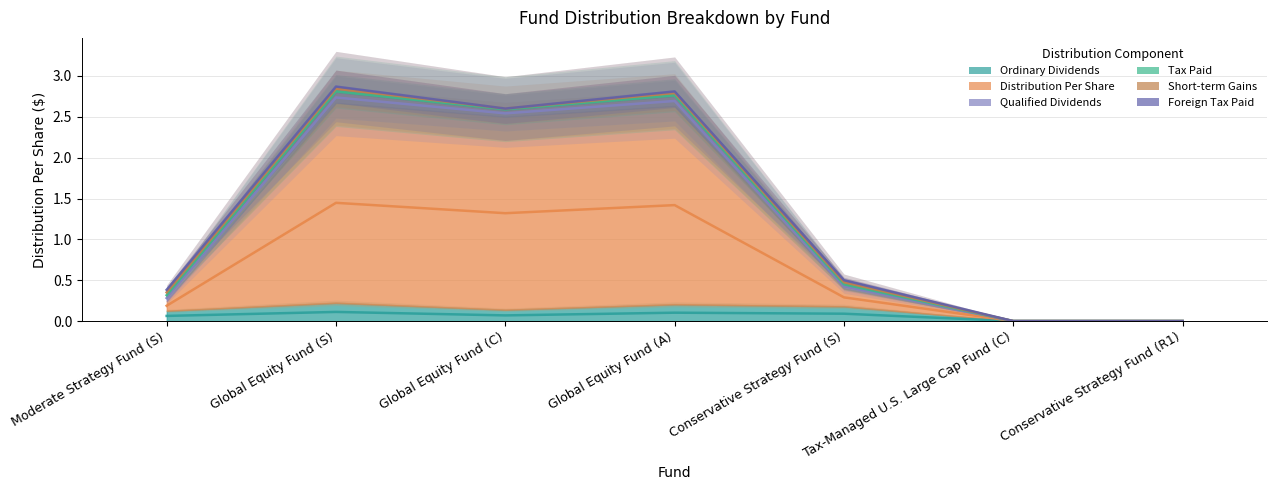

True or false: Tax Paid (col_26) has a value of 0.3 at Conservative Strategy Fund (S).

False